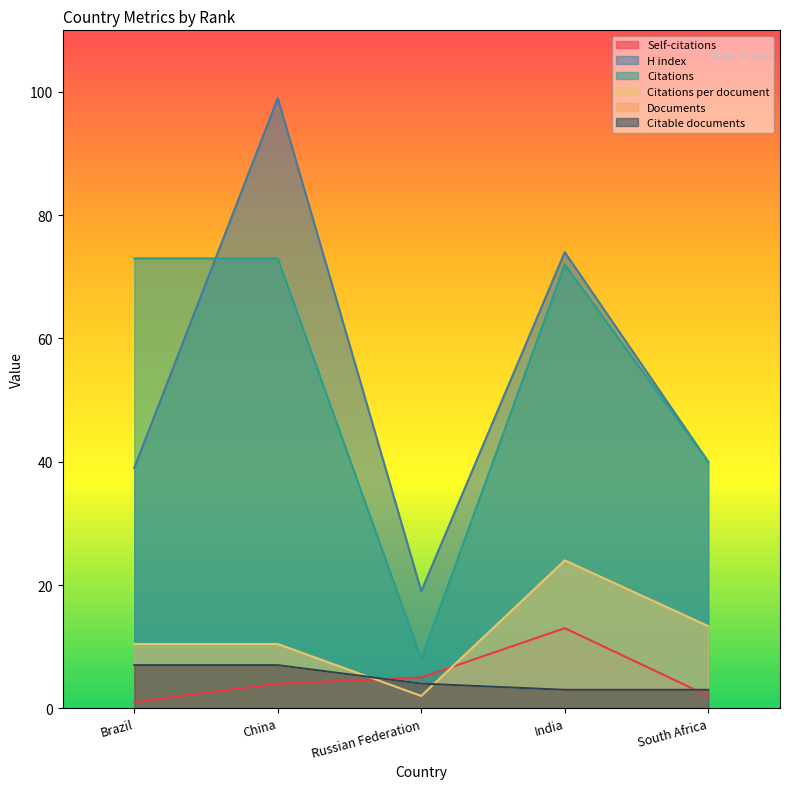

Count the number of data series in this chart.

6